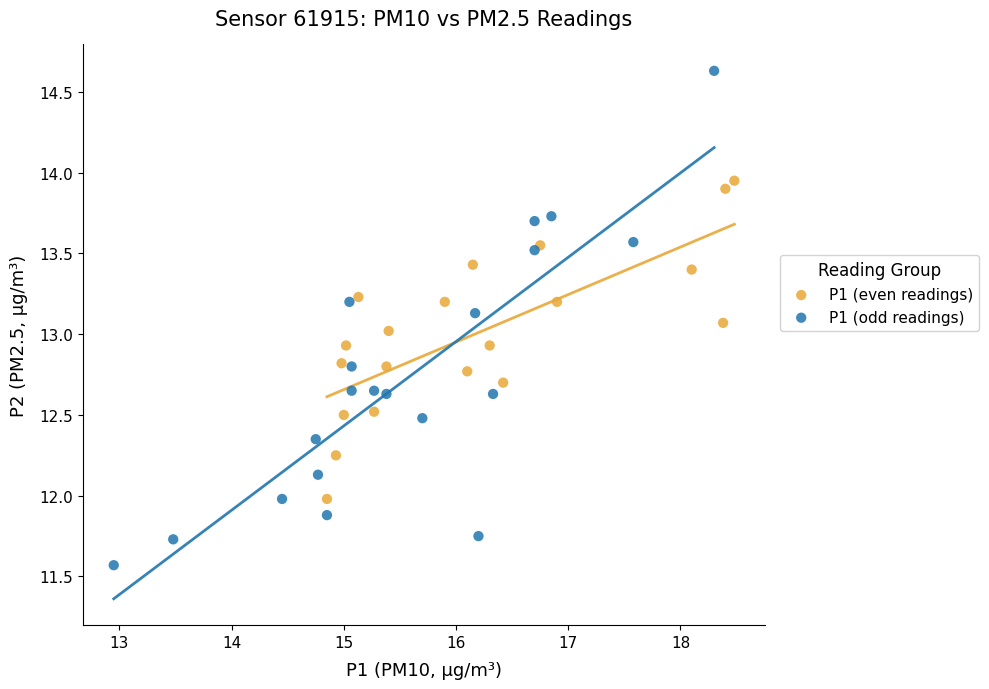

Which series reaches the maximum Y coordinate?

P1 (odd readings)